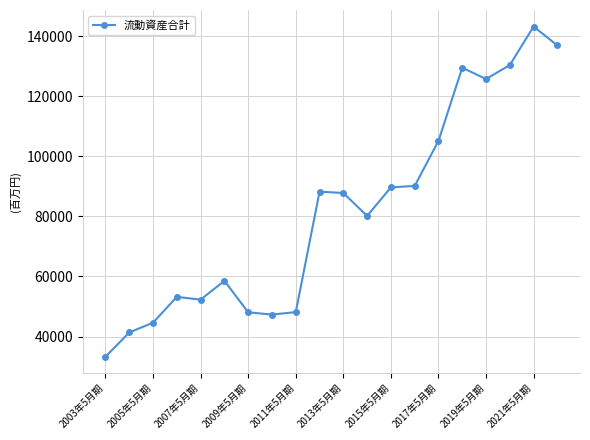

Is this an area chart (filled region under the line)?

No